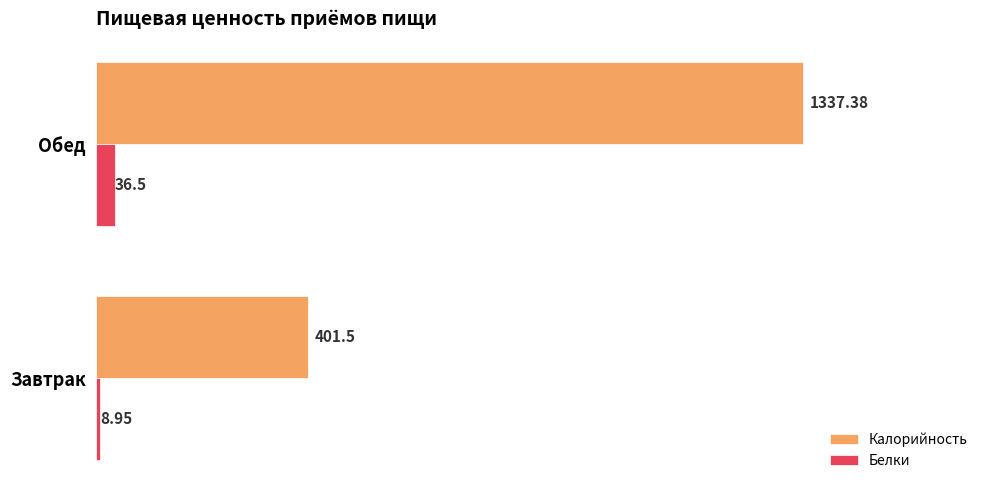

At which label is Калорийность closest to 869?

Завтрак